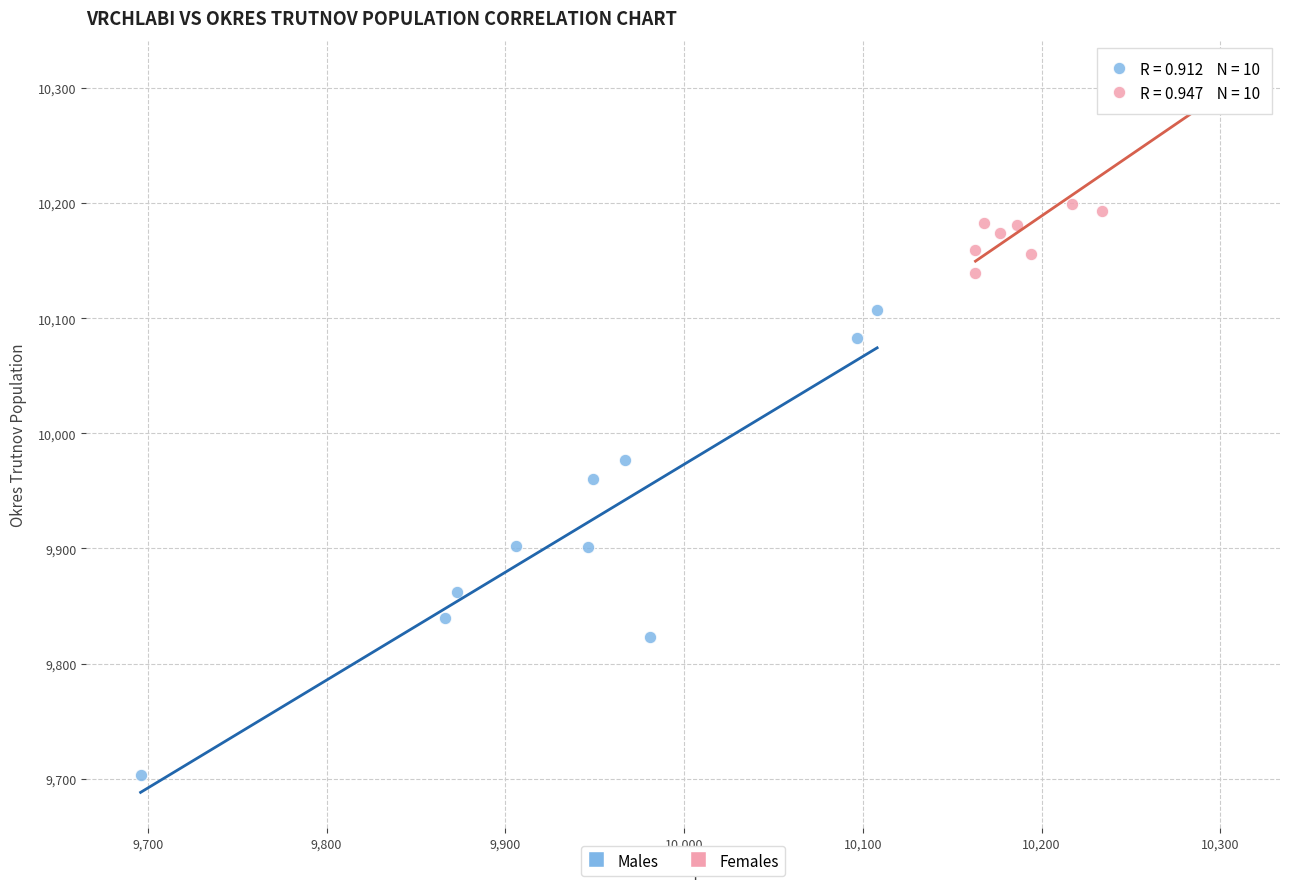

Which series has the widest spread of Y values?

Males